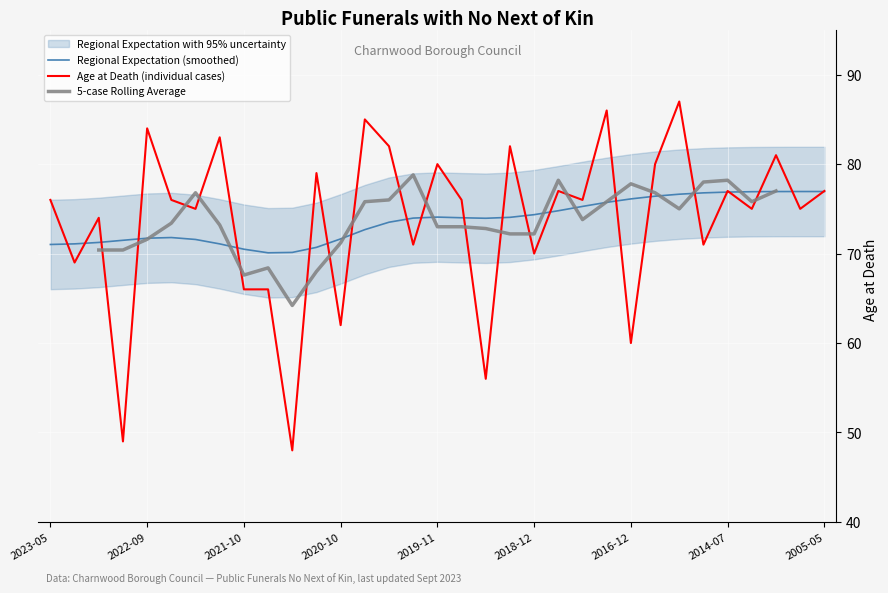

Which category has the highest value across all series?

2016-07